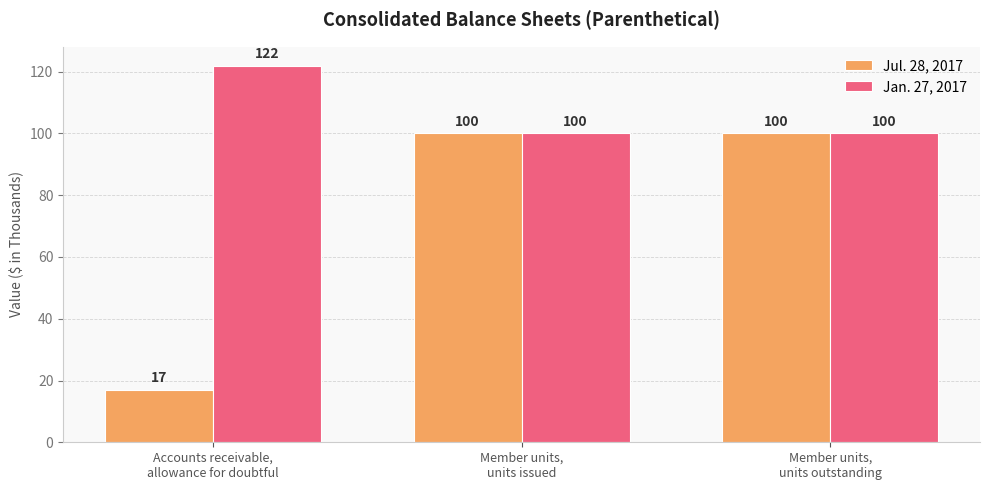

Reading left to right, extract all data points from this chart.

Jul. 28, 2017: 17	100	100
Jan. 27, 2017: 122	100	100